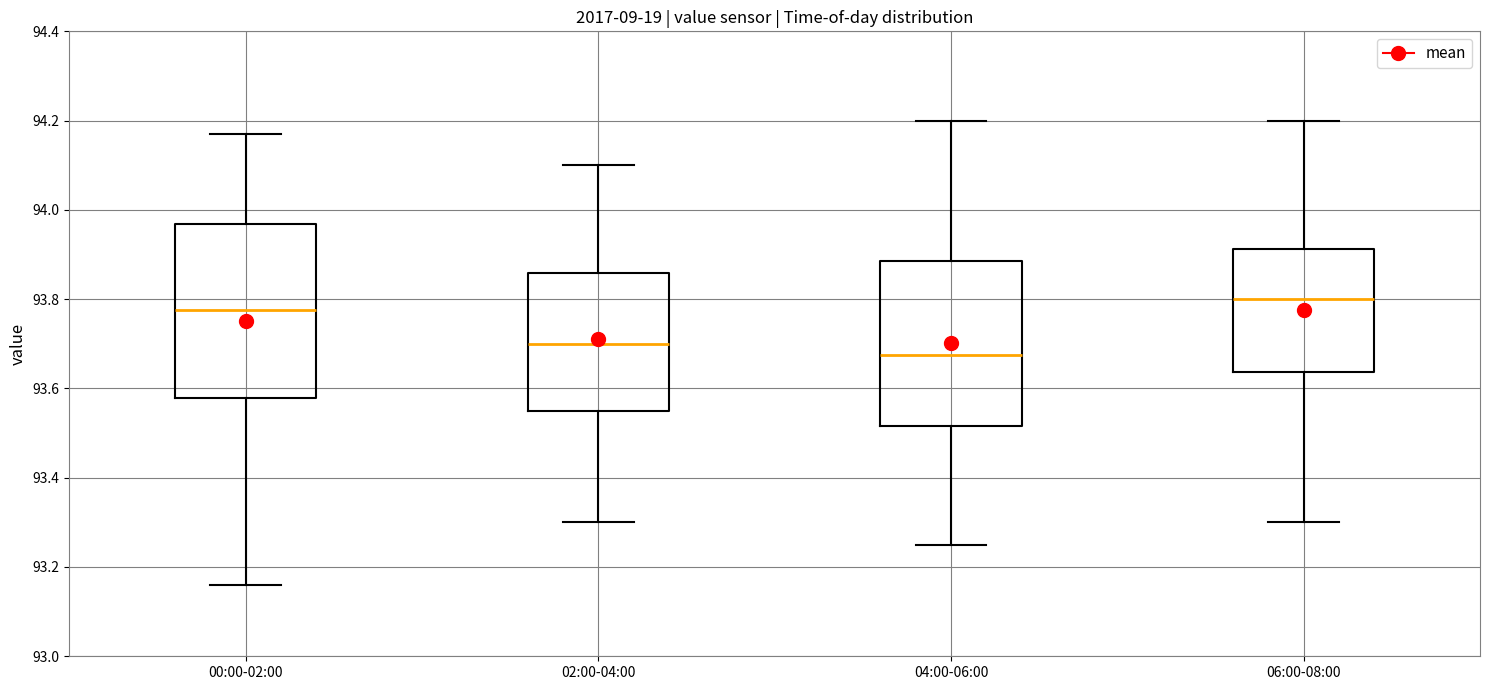

Reading left to right, read every box against the y-axis: the position of its median line, the range the box covers, and the ends of its whiskers. The values are not printed on the chart, so give them approximately, as read against the axis.

00:00-02:00: median 93.78, box 93.58 to 93.96, whiskers 93.16 to 94.18
02:00-04:00: median 93.70, box 93.56 to 93.86, whiskers 93.30 to 94.10
04:00-06:00: median 93.68, box 93.52 to 93.88, whiskers 93.26 to 94.20
06:00-08:00: median 93.80, box 93.64 to 93.92, whiskers 93.30 to 94.20